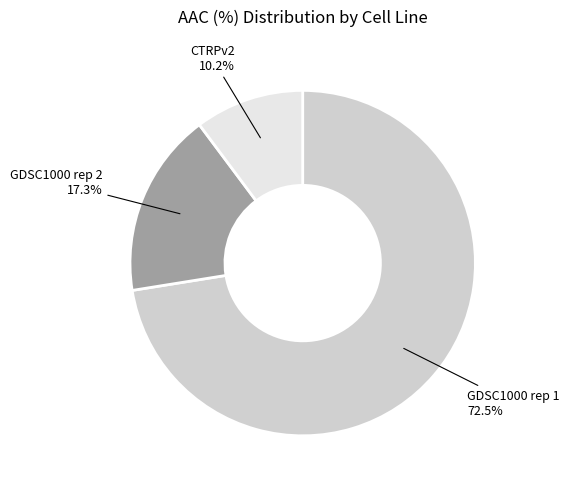

What is the majority slice?

GDSC1000 rep 1